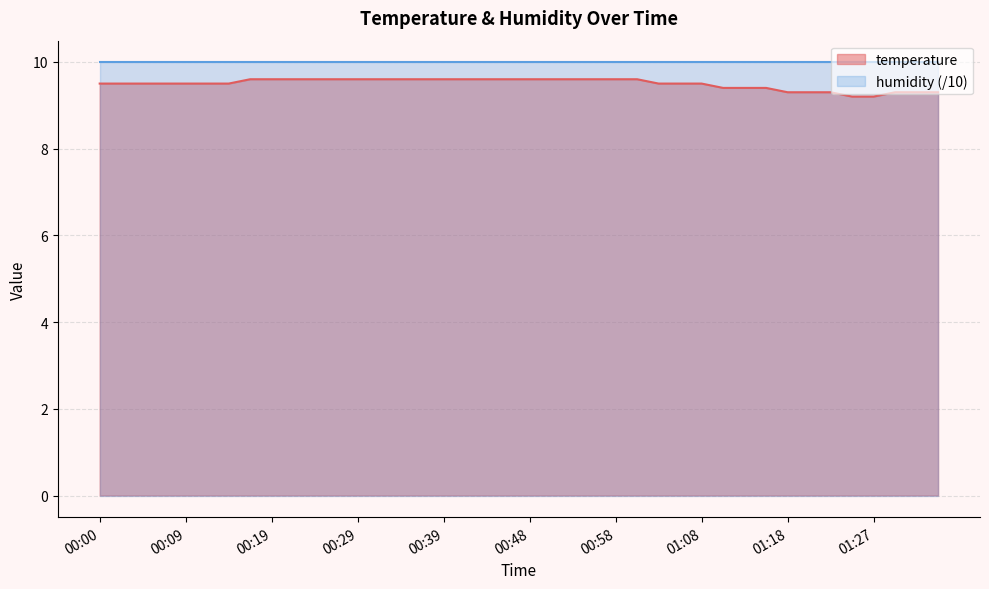

What is the smallest value displayed?

9.2